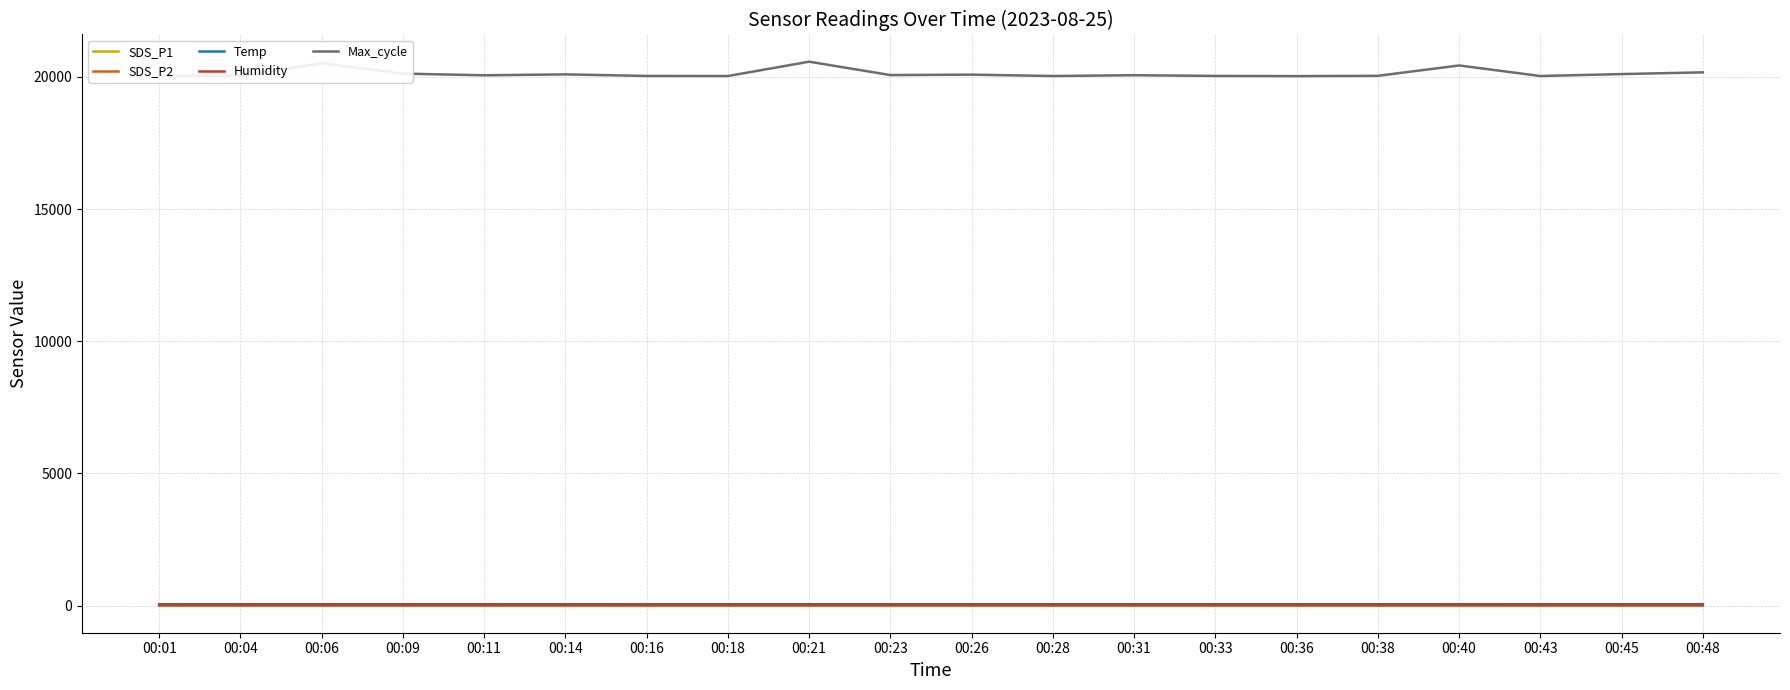

What is the greatest value displayed?

20579.0